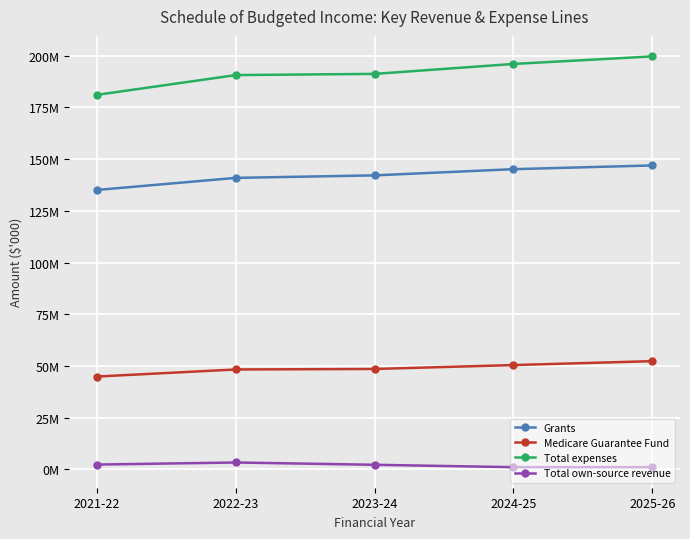

Which category has the lowest value across all series?

2024-25